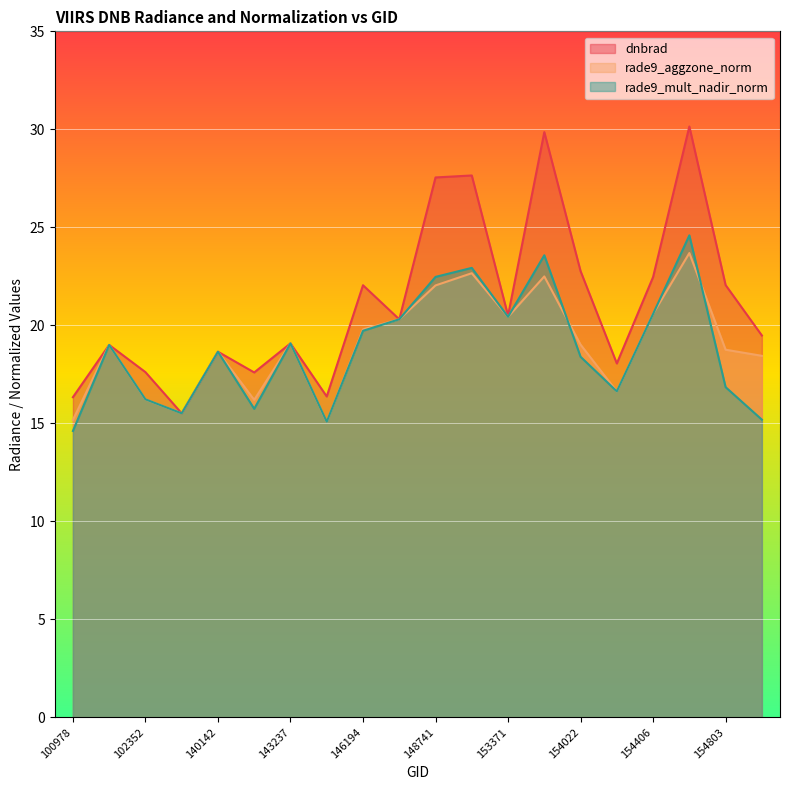

Where is rade9_aggzone_norm nearest to the value 19?

101102